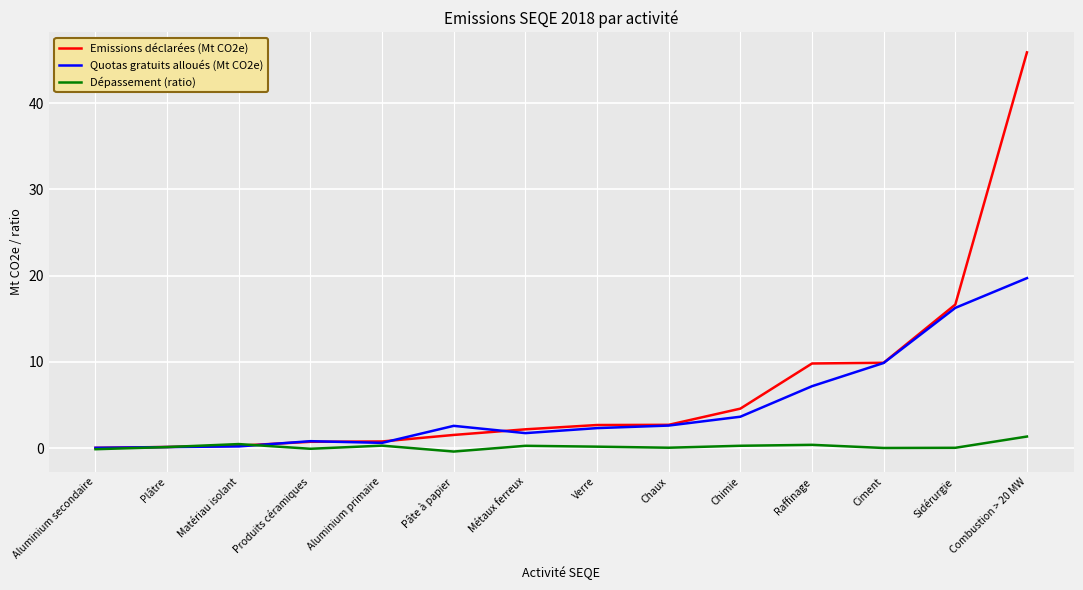

The value of Emissions déclarées (Mt CO2e) at Produits céramiques is 0.7. True or false?

True